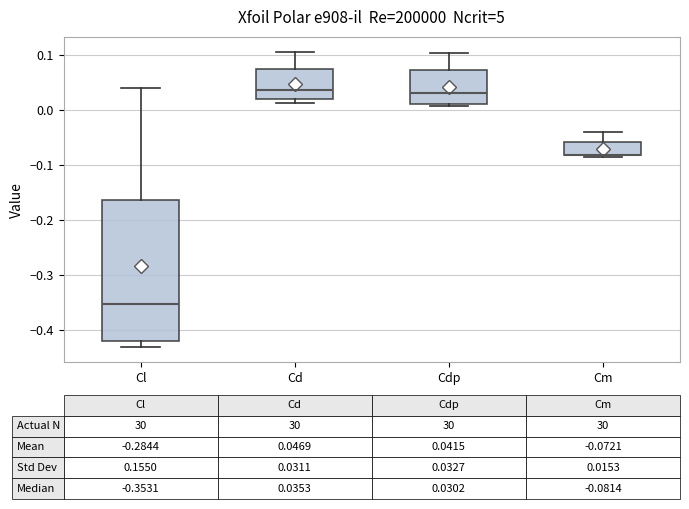

Which box is the tallest, from its lower edge to its upper edge?

Cl